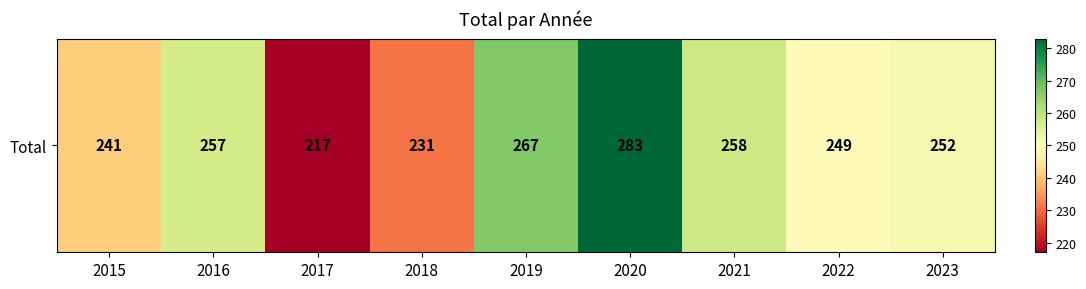

Rank the categories by value from lowest to highest.

2017, 2018, 2015, 2022, 2023, 2016, 2021, 2019, 2020